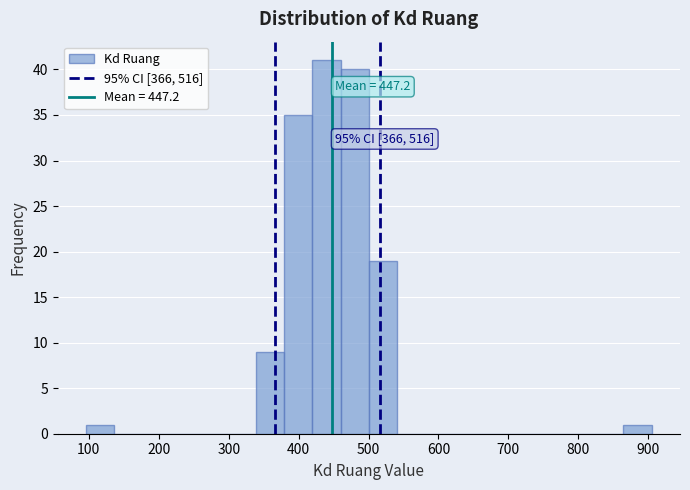

Which range on the x-axis has the tallest bar?

420 to 460